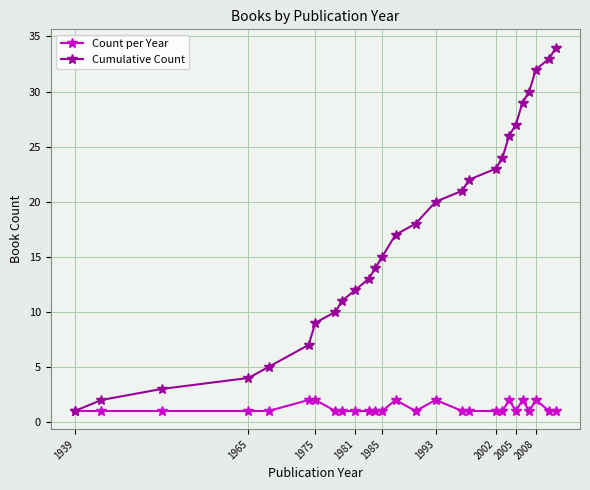

Which series has the widest spread of values?

Cumulative Count